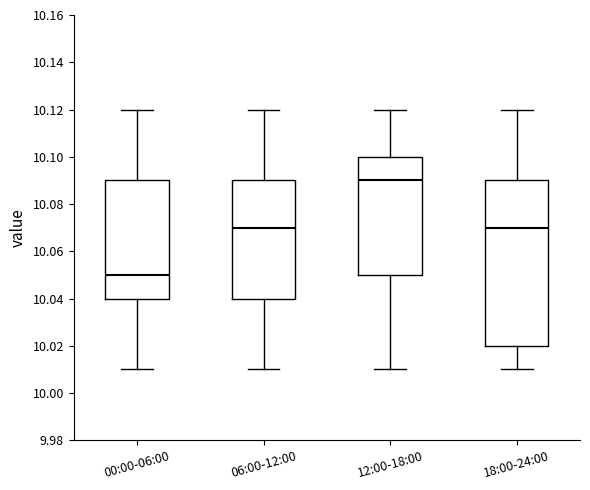

Which box's median line is the highest?

12:00-18:00